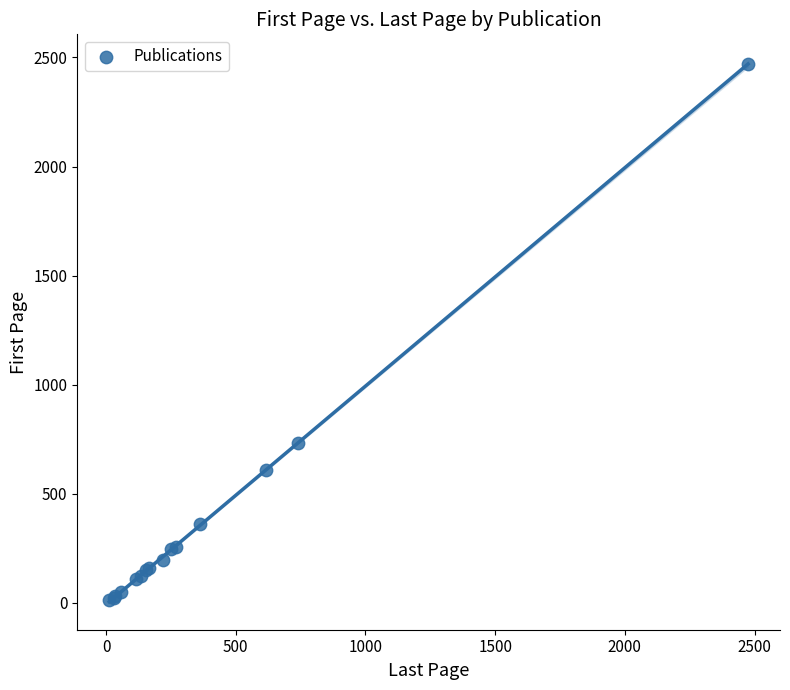

What Y value in the scatter plot is closest to 1241?

733